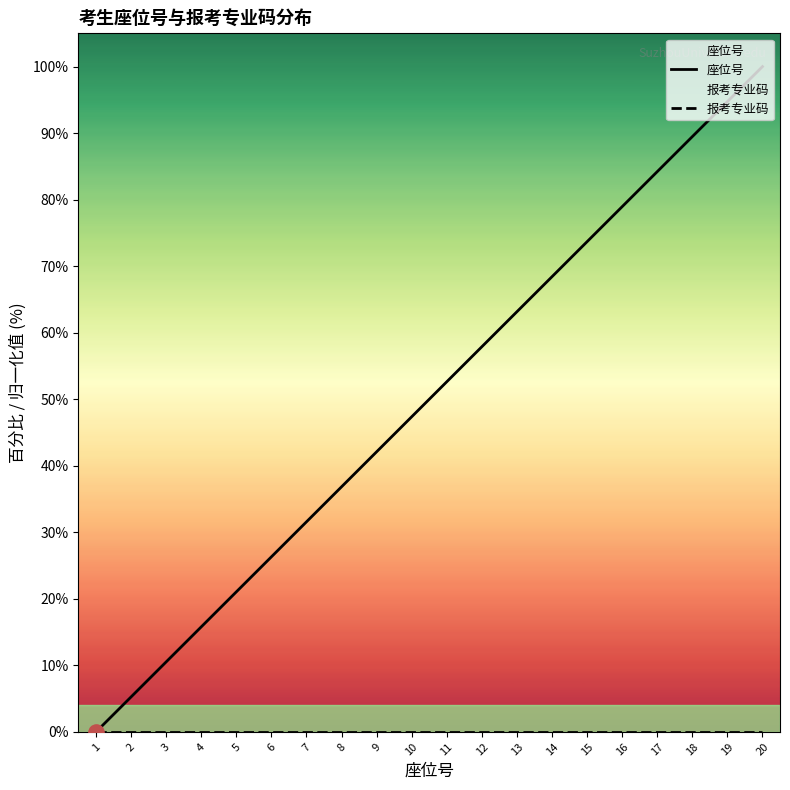

What are all the series names shown in the legend?

座位号, 报考专业码